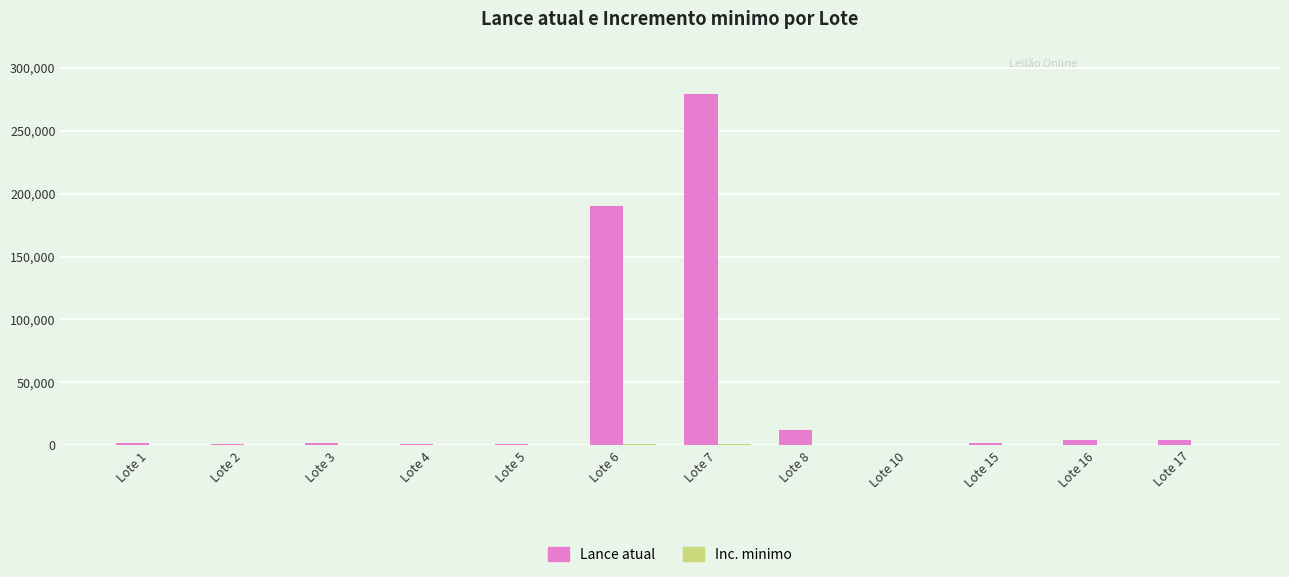

Which series has the largest total across all categories?

Lance atual